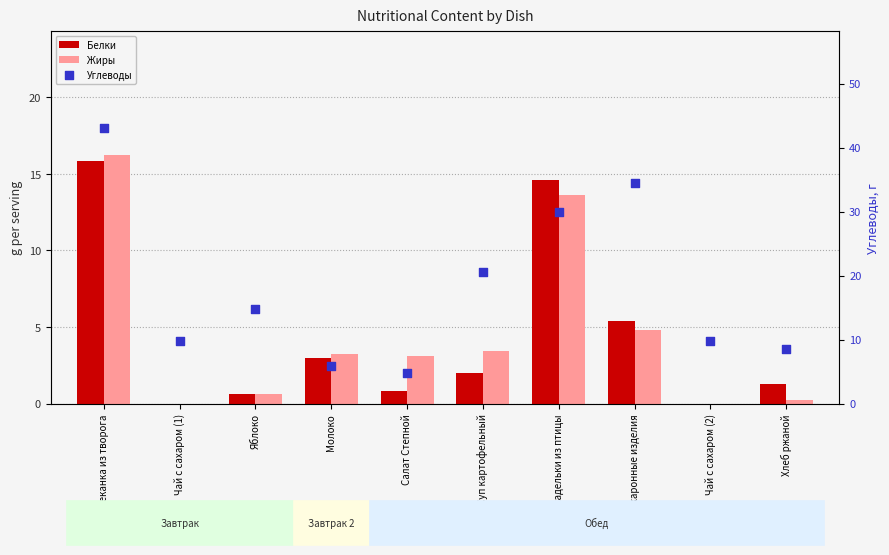

Which series has the largest total across all categories?

Углеводы